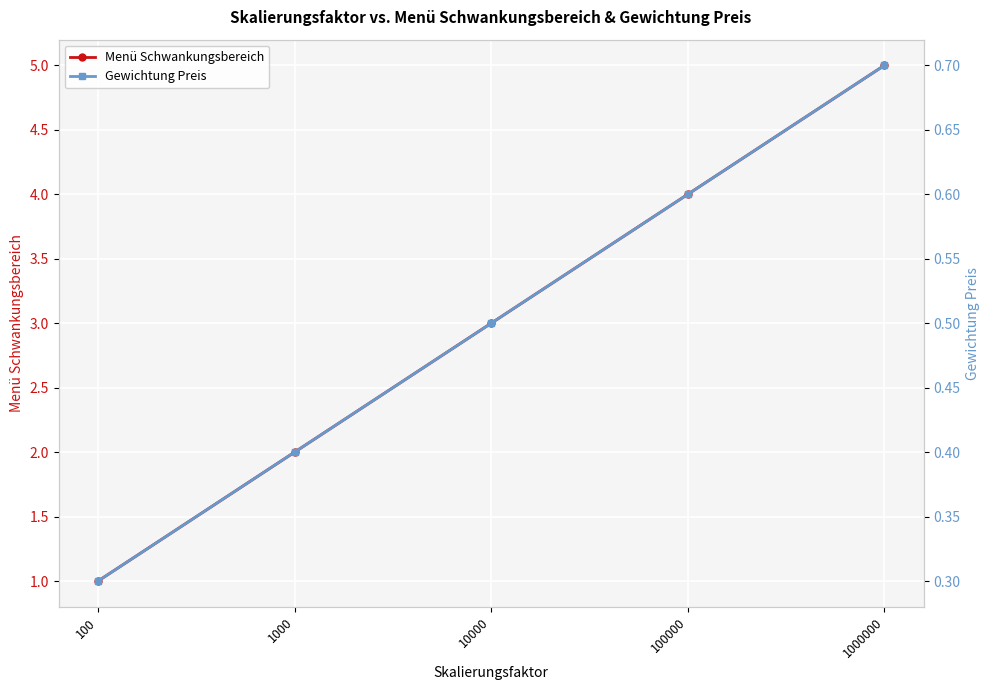

Which series has the largest total across all categories?

Menü Schwankungsbereich